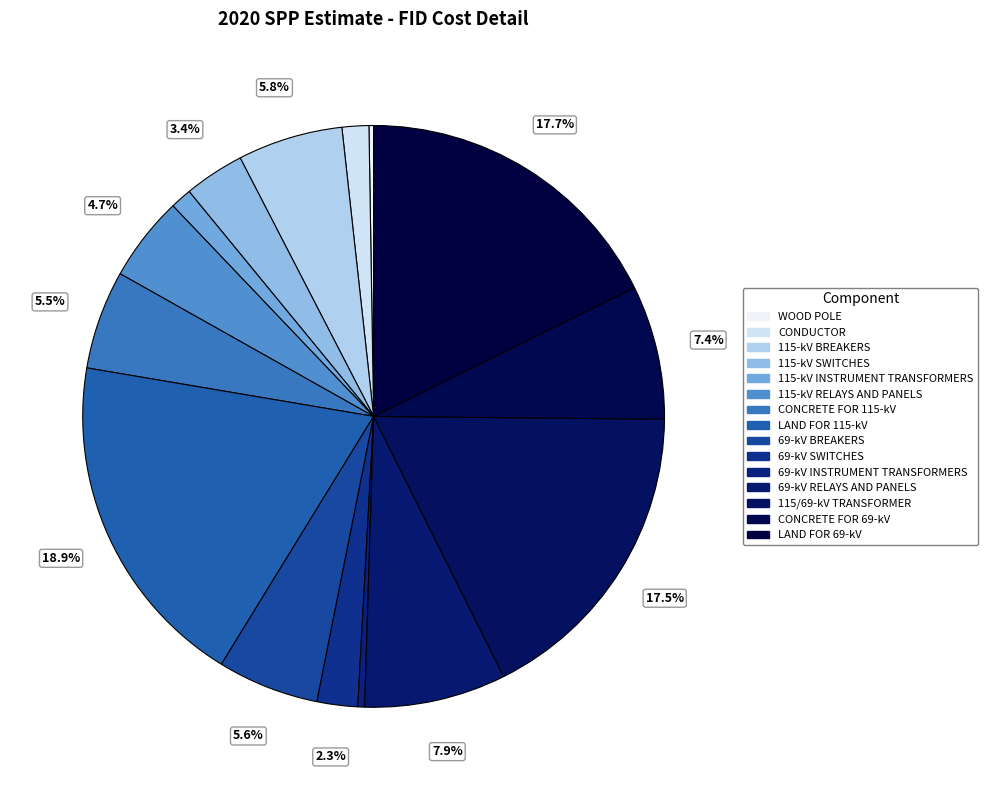

To the nearest percent, what portion does LAND FOR 115-kV represent?

19%